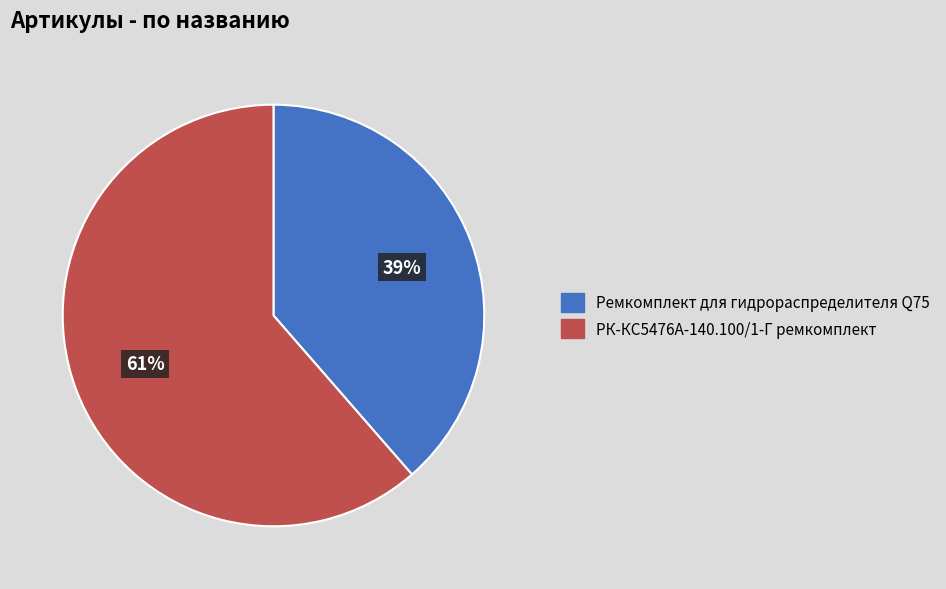

Rank the categories by value from lowest to highest.

Ремкомплект для гидрораспределителя Q75, РК-КС5476А-140.100/1-Г ремкомплект